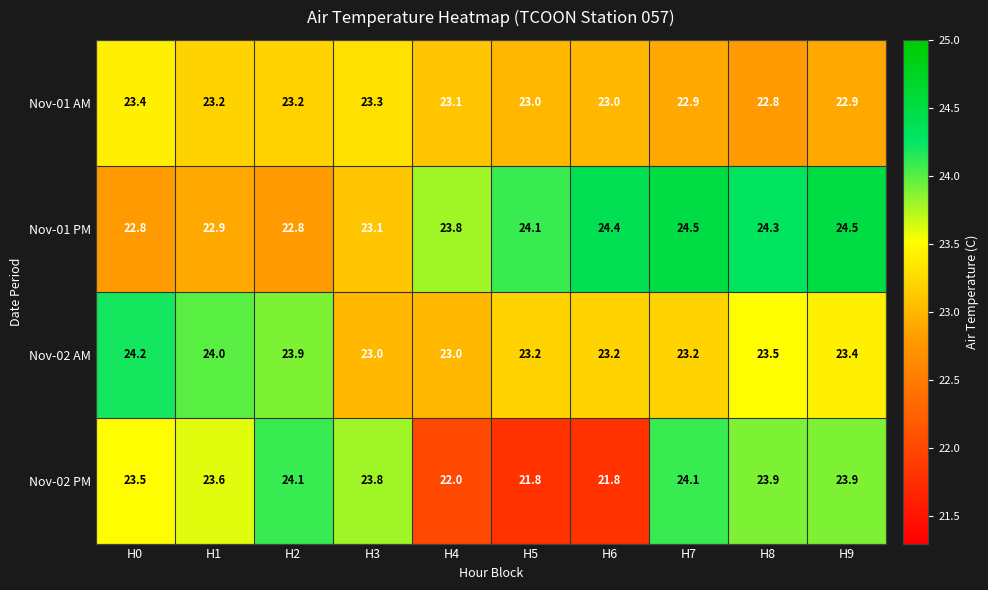

Count the number of data series in this chart.

4